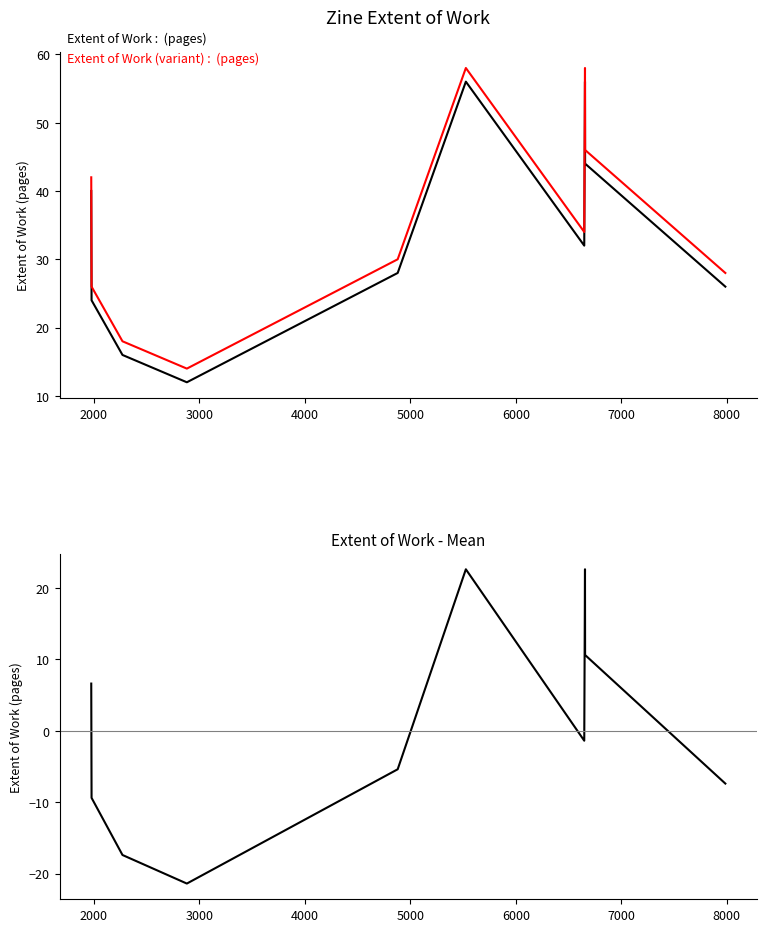

How many categories are shown in the chart?

10